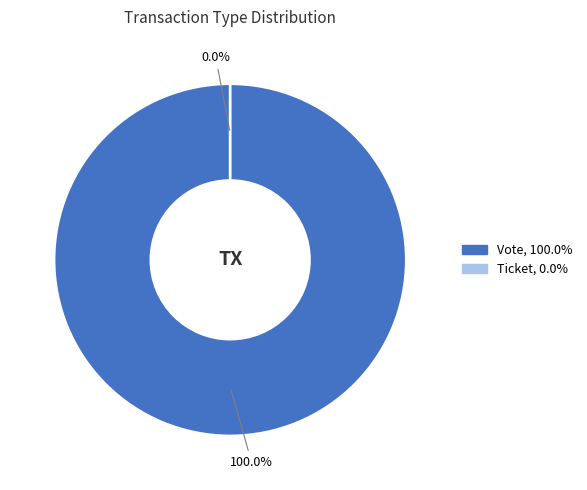

Rank the categories by value from highest to lowest.

Vote, Ticket